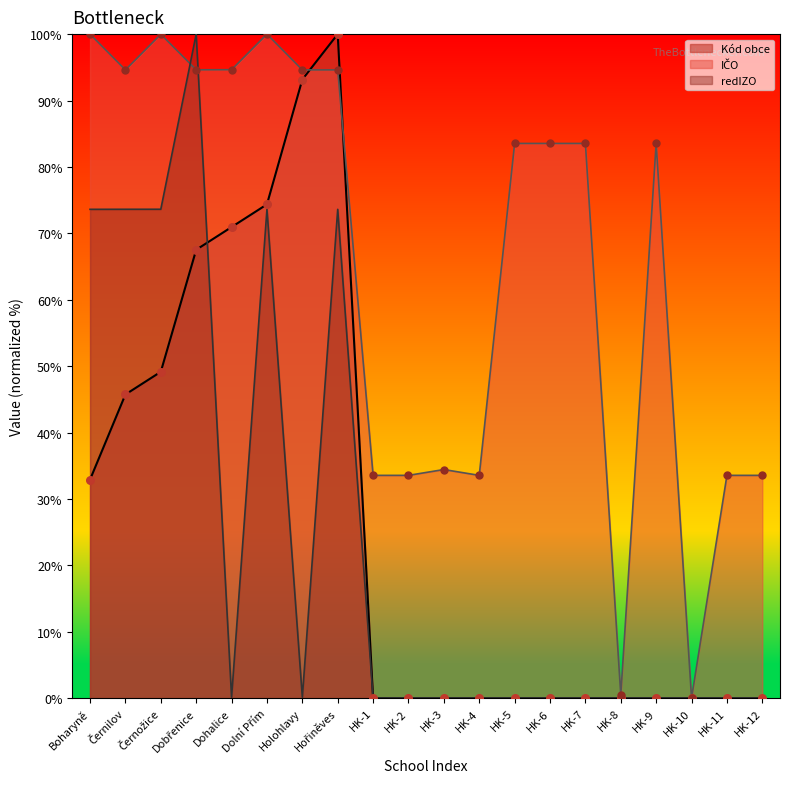

Which series contains the highest Y value?

Kód obce